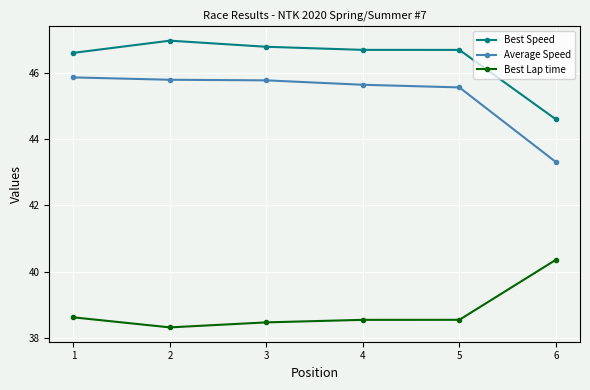

At which label does Best Speed first exceed 46?

1